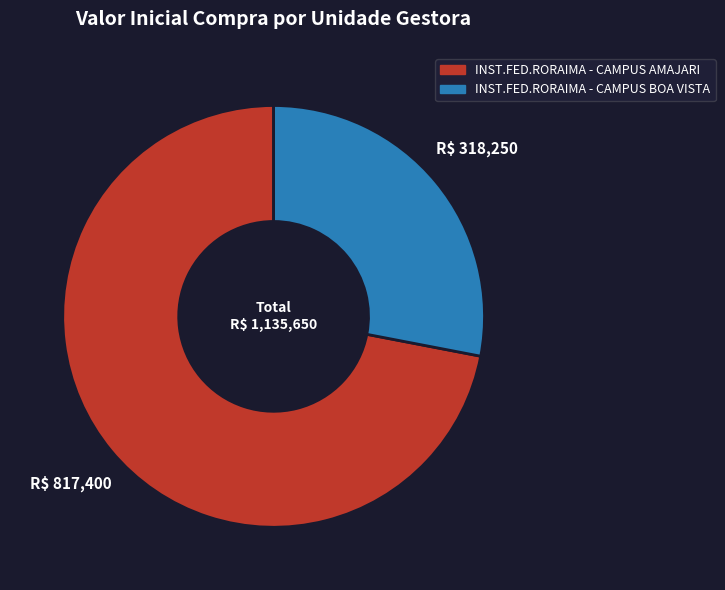

What is the smallest slice in the pie chart?

INST.FED.RORAIMA - CAMPUS BOA VISTA